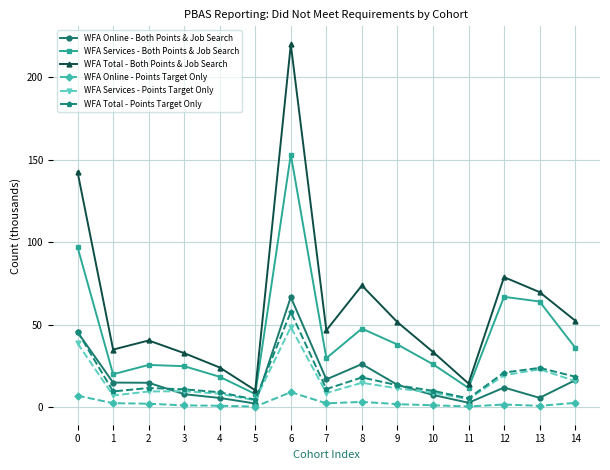

What is the value of the WFA Services - Both Points & Job Search point at the 8th from the left?

29.7